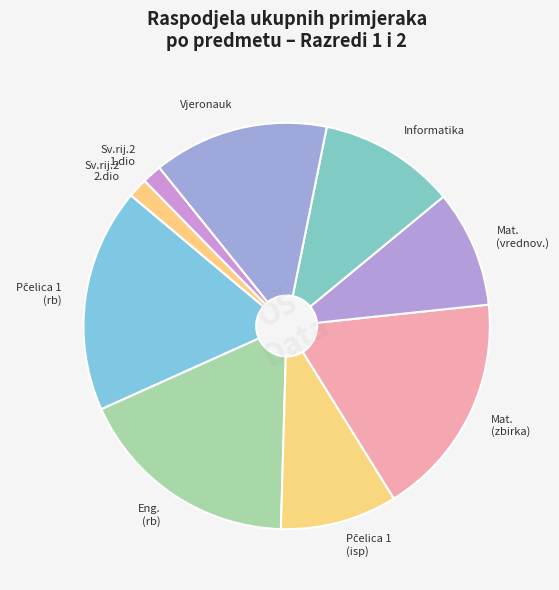

What is the ratio of the value at Informatika to the value at Mat. (vrednov.)?

1.2